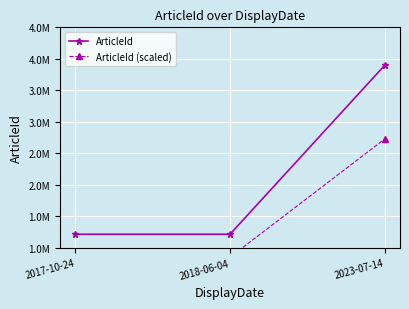

Rank the categories by ArticleId value from lowest to highest.

2017-10-24, 2018-06-04, 2023-07-14